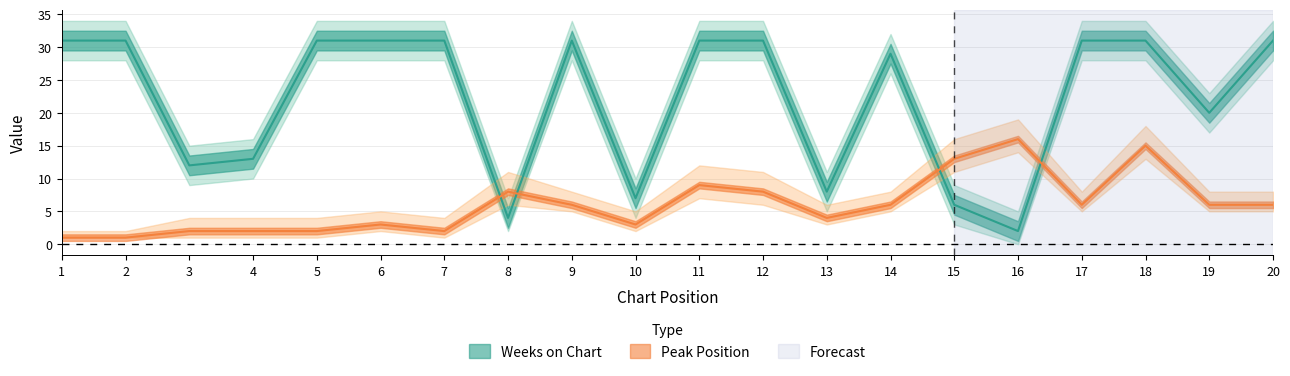

What is the smallest value displayed?

1